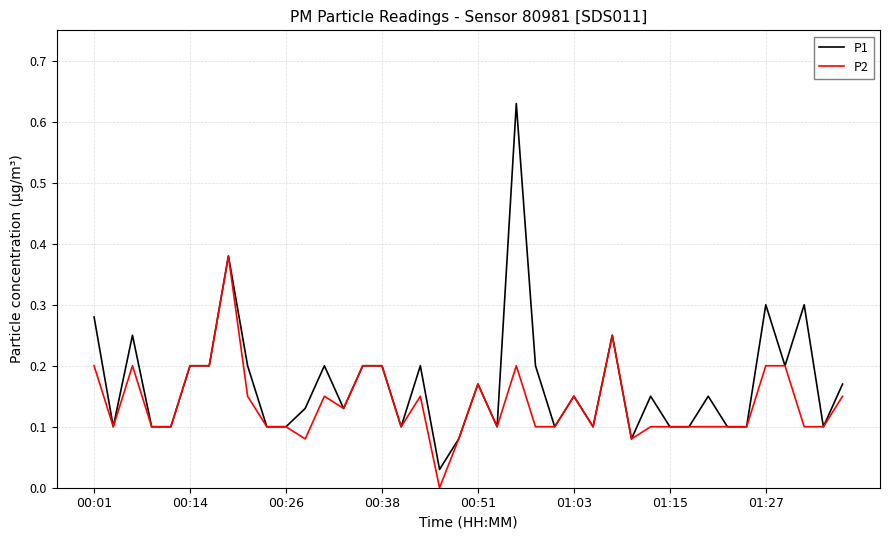

What is the sum of all P1 values?

6.8